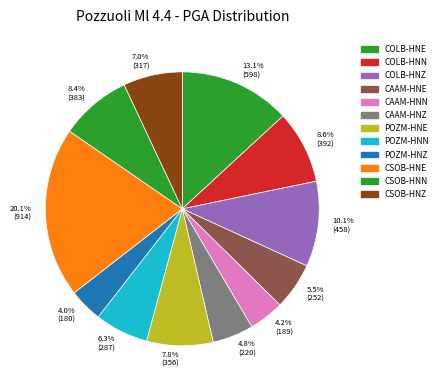

Does any single category account for the majority?

No